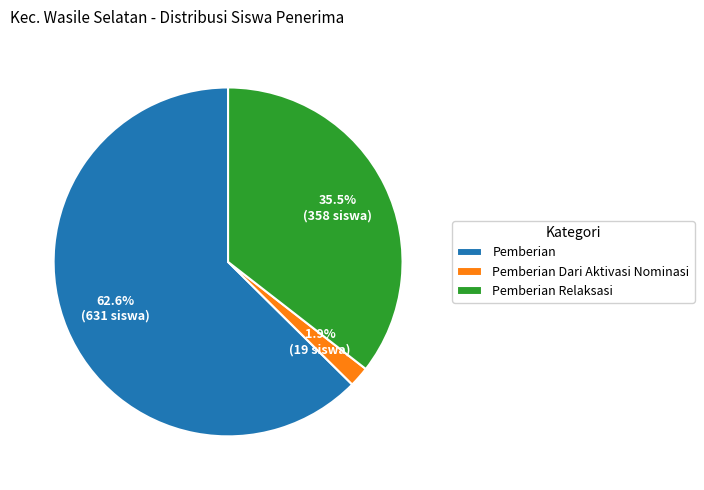

Rank the categories by value from highest to lowest.

Pemberian, Pemberian Relaksasi, Pemberian Dari Aktivasi Nominasi